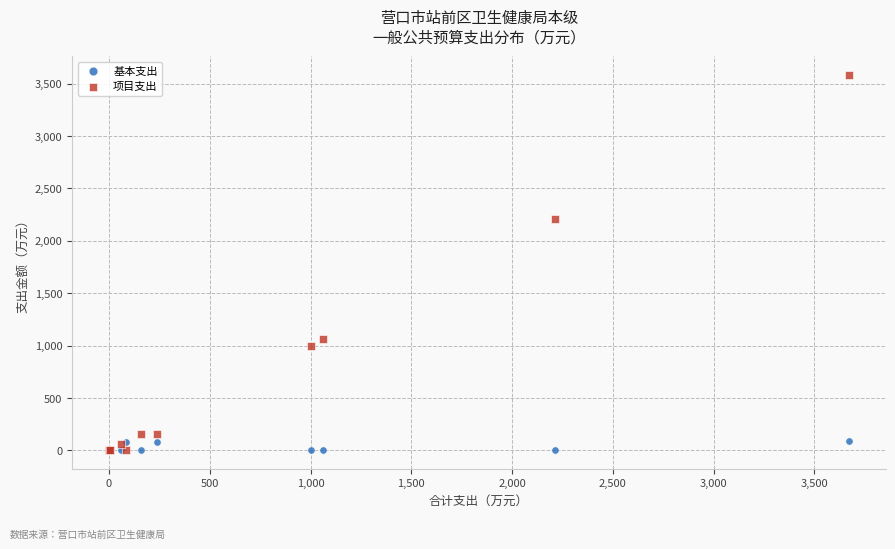

What are all the series names shown in the legend?

基本支出, 项目支出